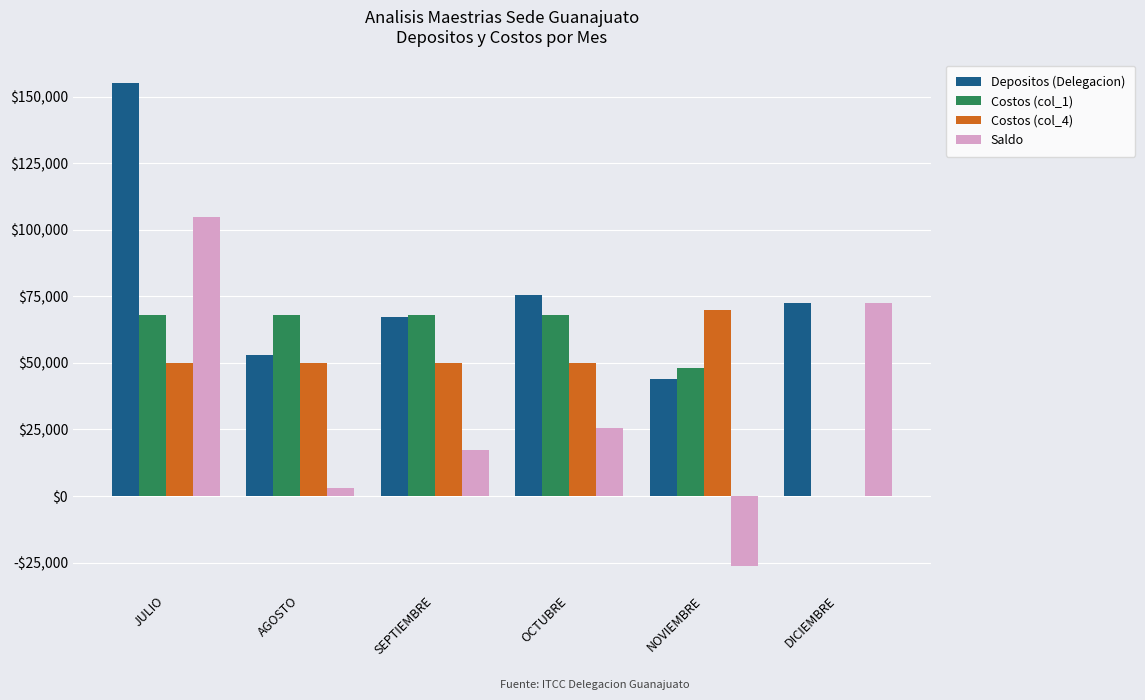

What are all the series names shown in the legend?

Depositos (Delegacion), Costos (col_1), Costos (col_4), Saldo